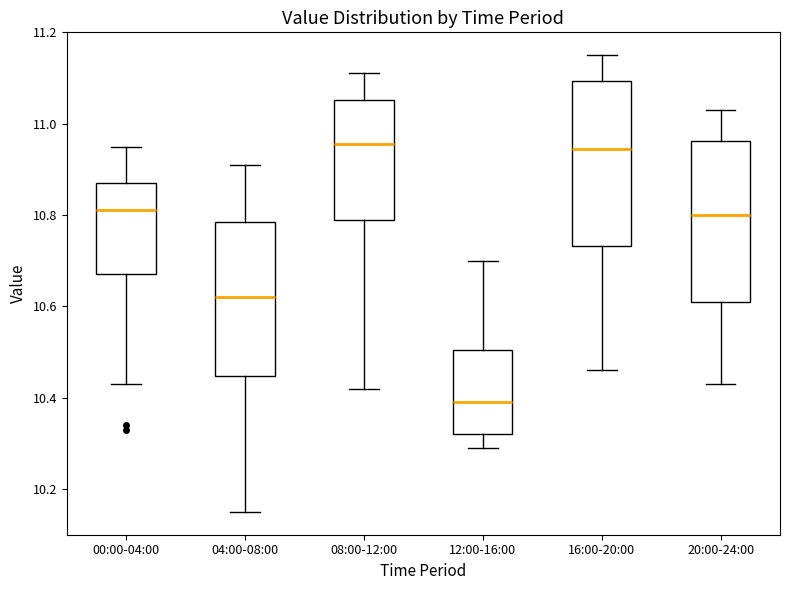

Reading left to right, read every box against the y-axis: the position of its median line, the range the box covers, and the ends of its whiskers. The values are not printed on the chart, so give them approximately, as read against the axis.

00:00-04:00: median 10.82, box 10.68 to 10.88, whiskers 10.44 to 10.96
04:00-08:00: median 10.62, box 10.44 to 10.78, whiskers 10.16 to 10.92
08:00-12:00: median 10.96, box 10.80 to 11.06, whiskers 10.42 to 11.12
12:00-16:00: median 10.40, box 10.32 to 10.50, whiskers 10.30 to 10.70
16:00-20:00: median 10.94, box 10.74 to 11.10, whiskers 10.46 to 11.16
20:00-24:00: median 10.80, box 10.62 to 10.96, whiskers 10.44 to 11.04